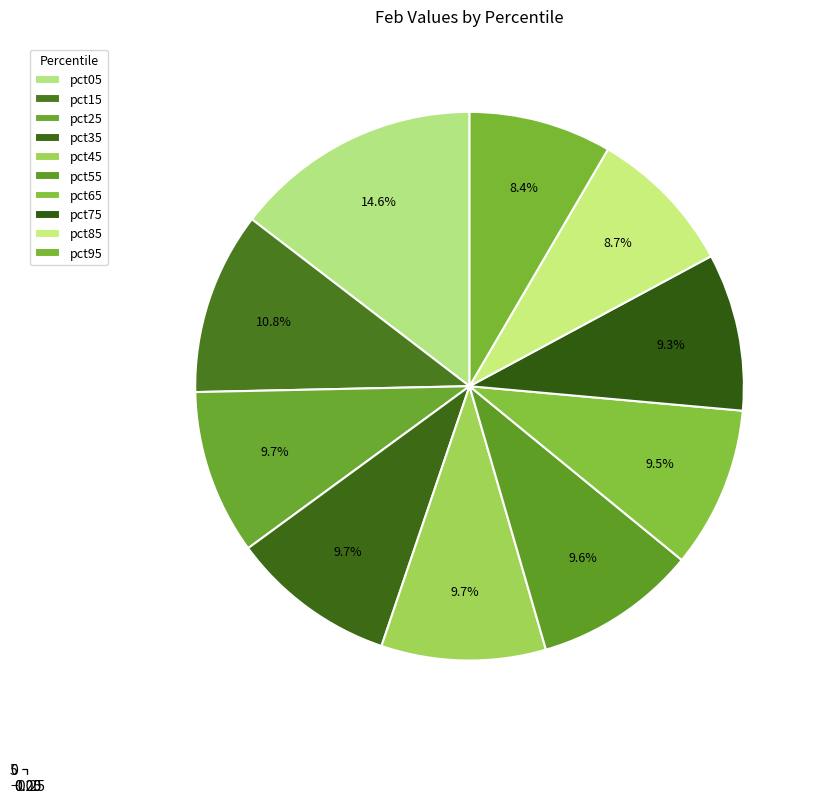

Which category has the smallest portion of the pie?

pct95